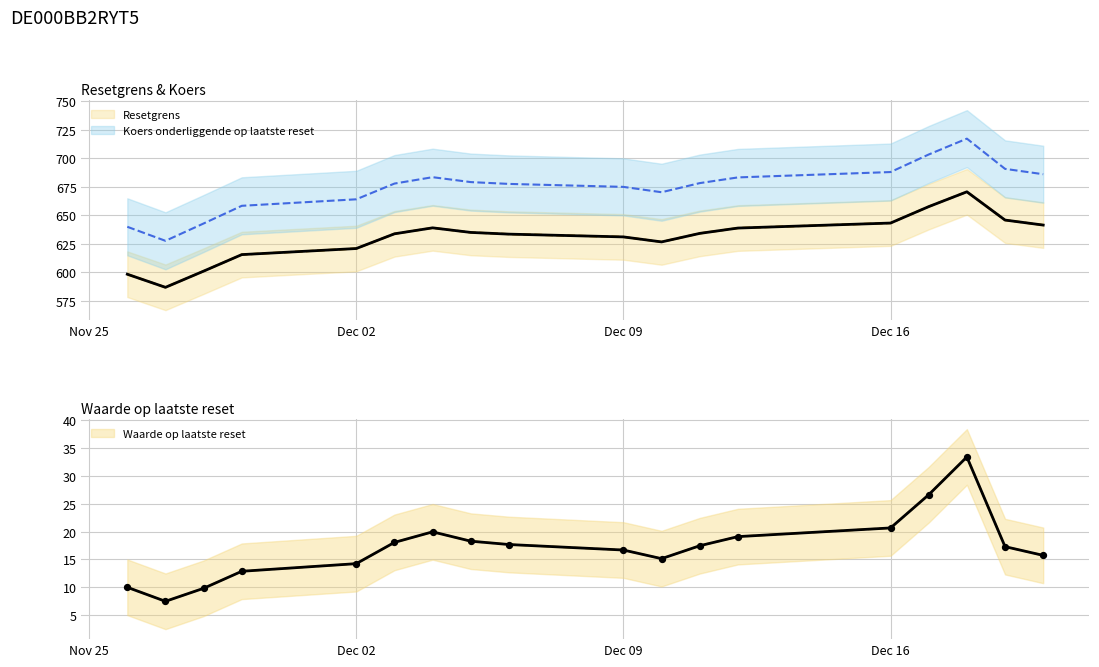

What are all the series names shown in the legend?

Waarde op laatste reset, Resetgrens, Koers onderliggende op laatste reset